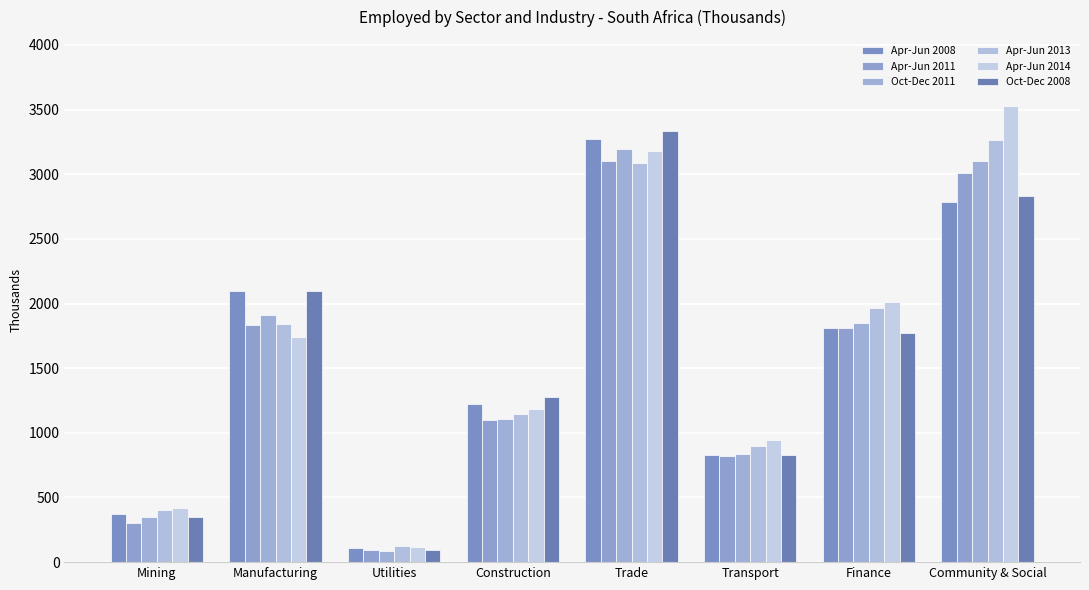

What are all the series names shown in the legend?

Apr-Jun 2008, Apr-Jun 2011, Oct-Dec 2011, Apr-Jun 2013, Apr-Jun 2014, Oct-Dec 2008